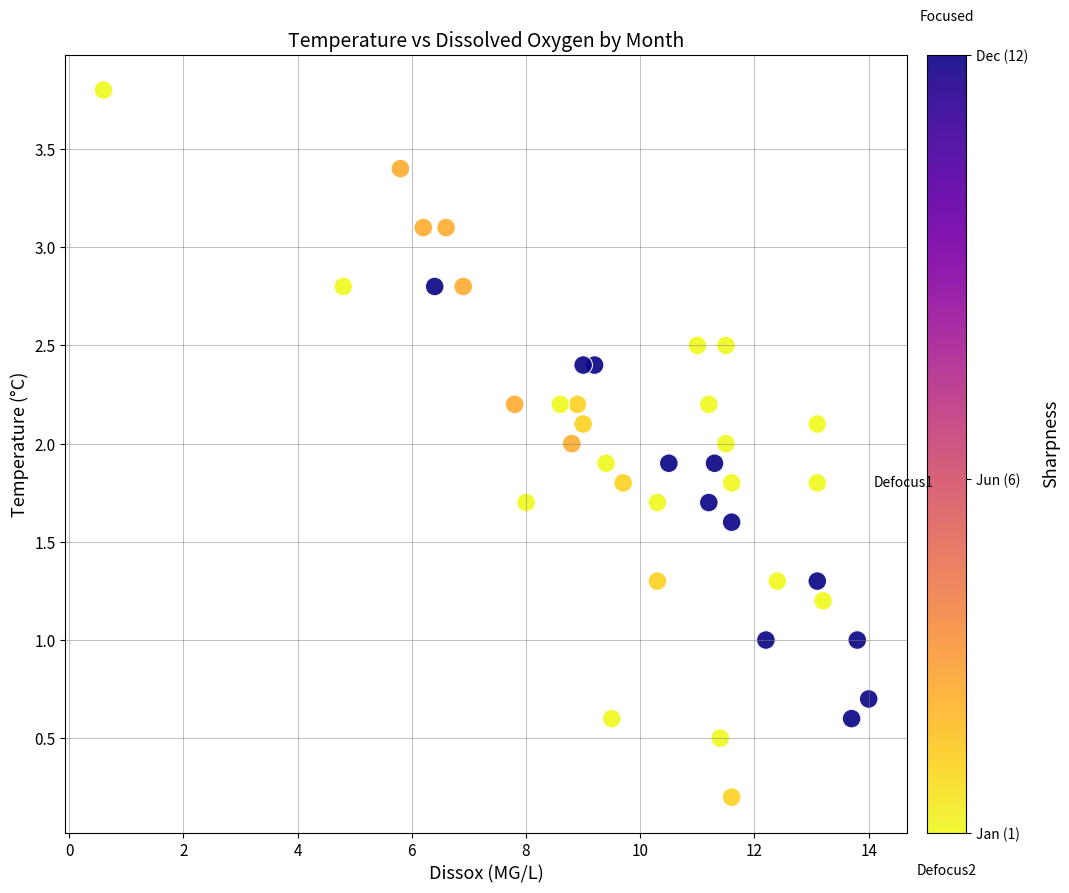

What is the range of Y values (max minus min)?

3.6